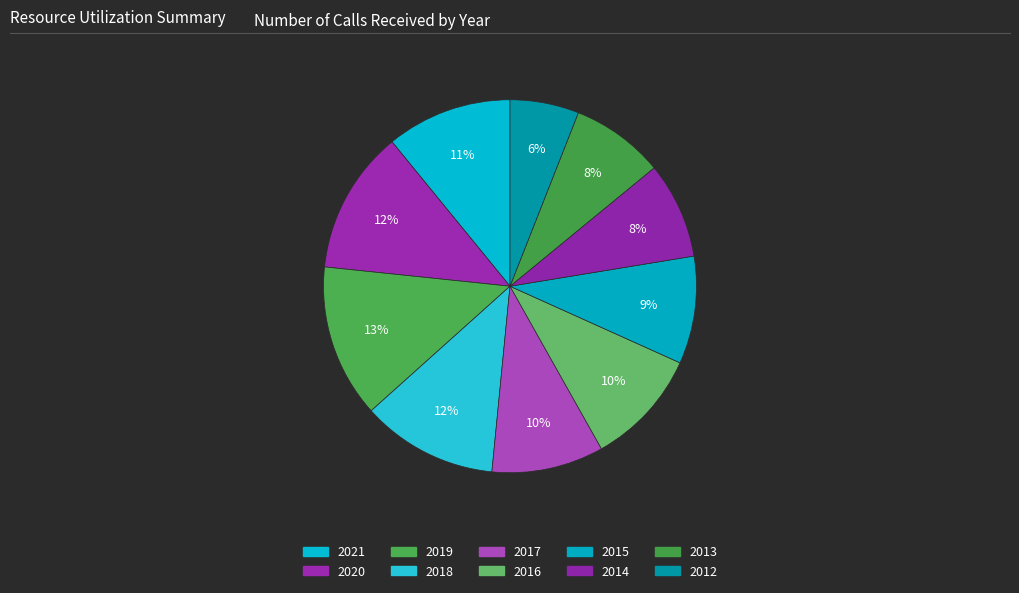

What is the ratio of the value at 2019 to the value at 2021?

1.2